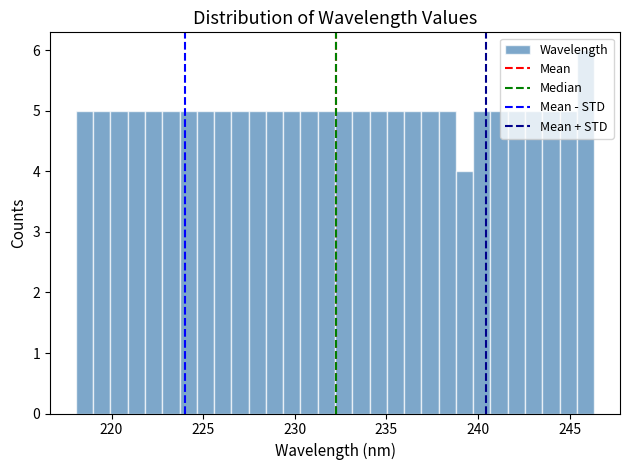

Read against the x-axis, roughly where is the centre of the tallest bar?

246.0